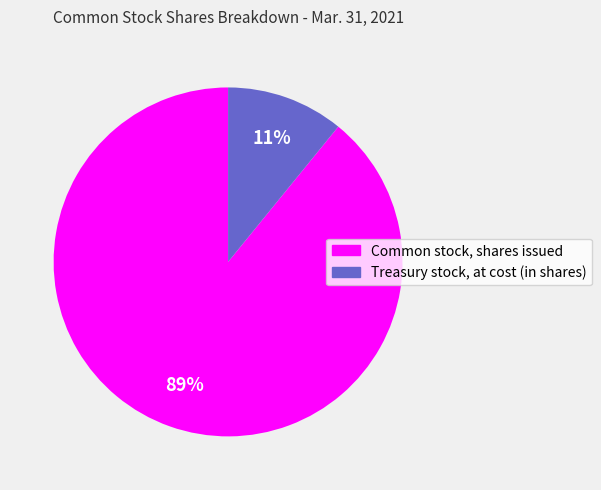

Rank the categories by value from highest to lowest.

Common stock, shares issued, Treasury stock, at cost (in shares)